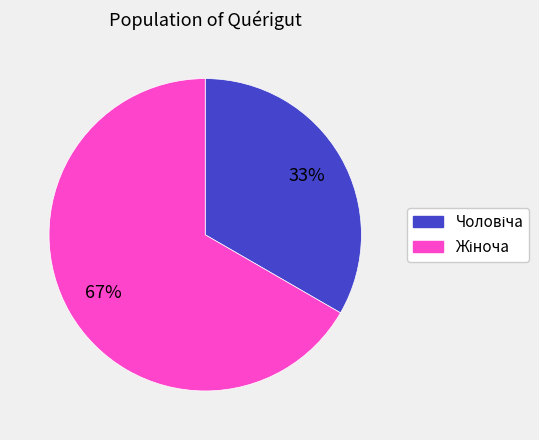

To the nearest percent, what is the average slice percentage?

50%